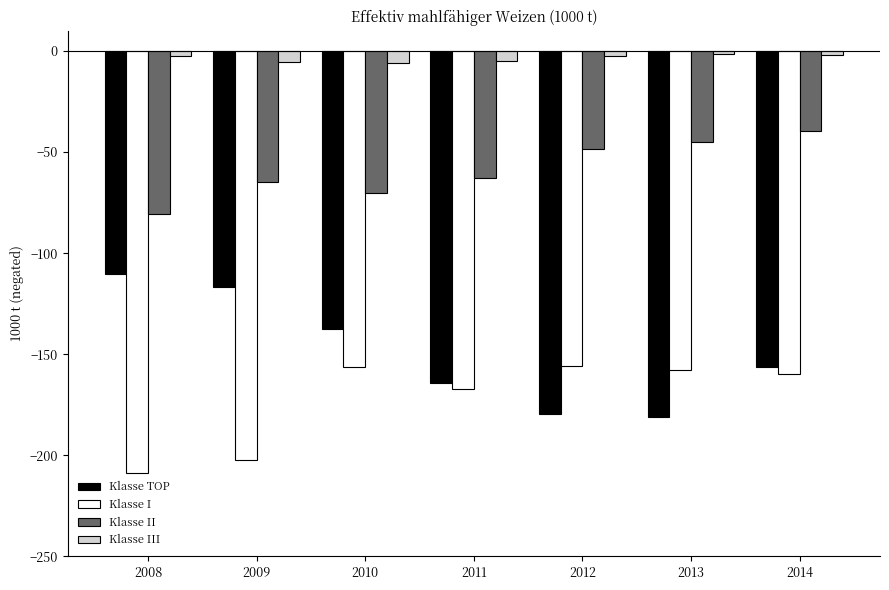

Which series has the largest range (max minus min)?

Klasse TOP